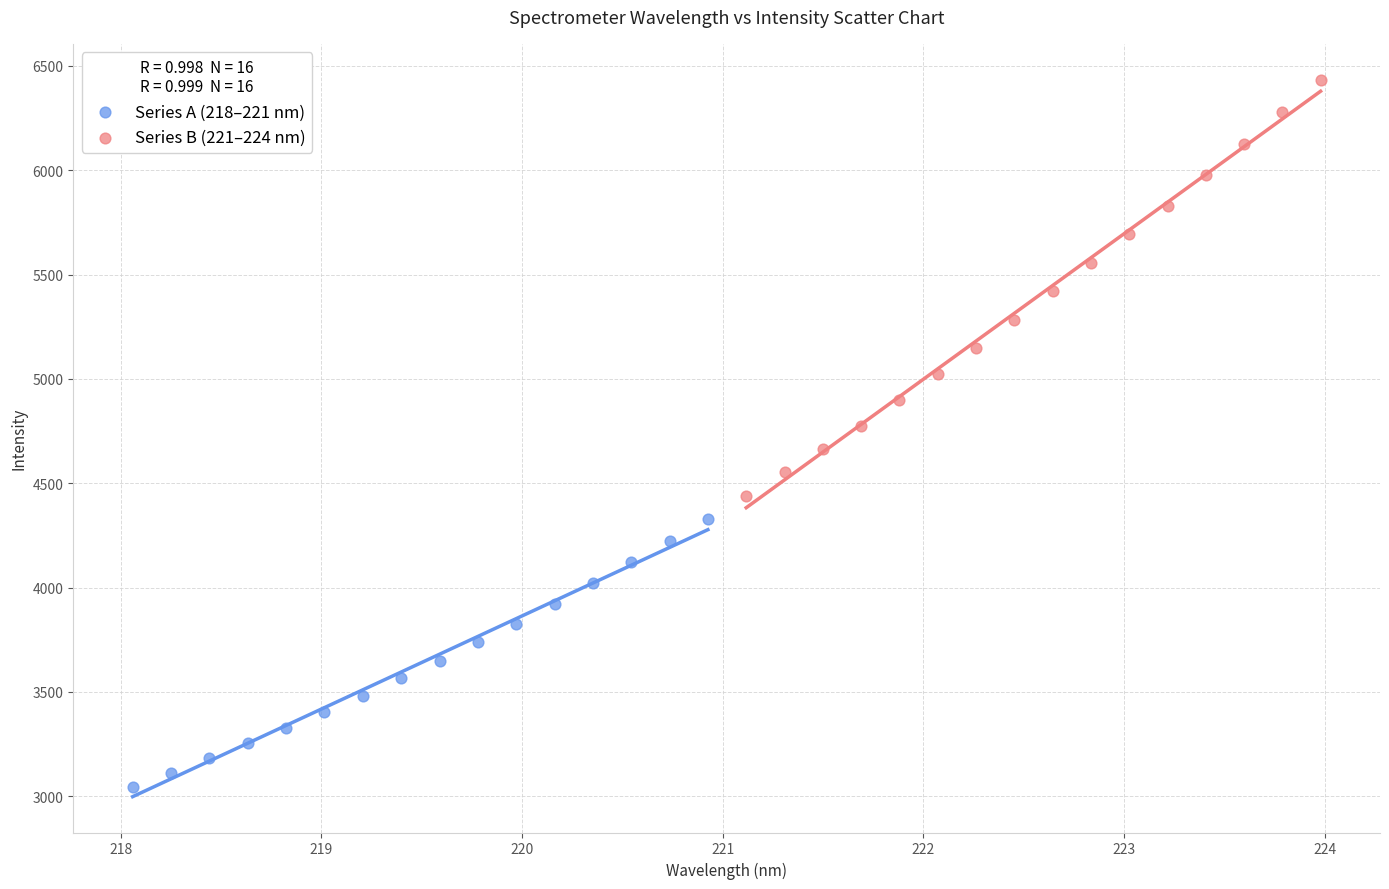

Which series reaches the minimum Y coordinate?

Series A (218–221 nm)